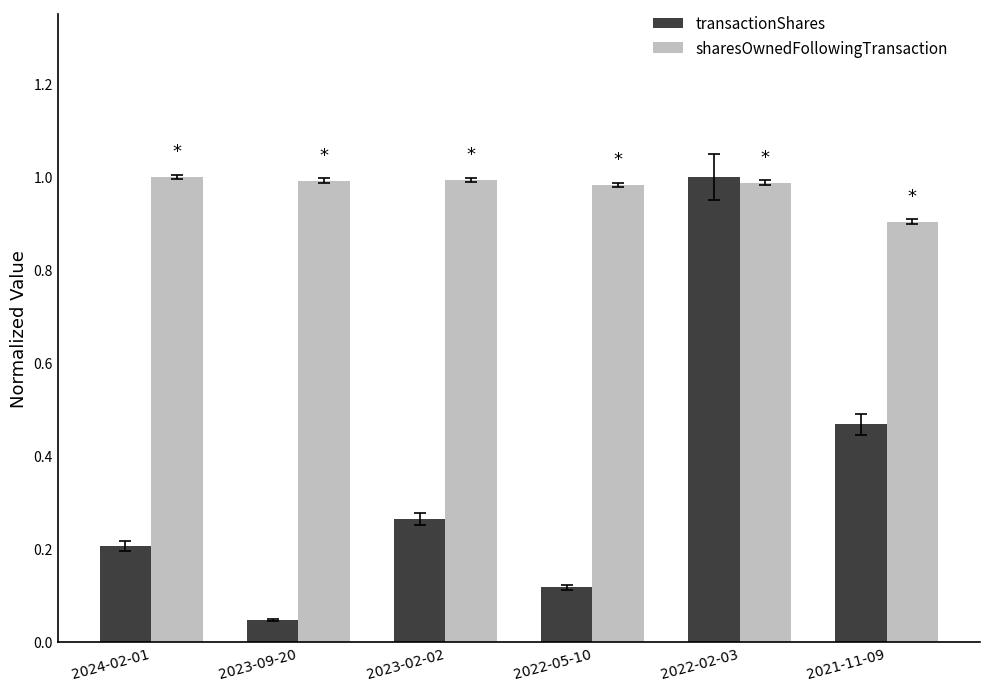

True or false: transactionShares has a value of 0.0 at 2024-02-01.

False